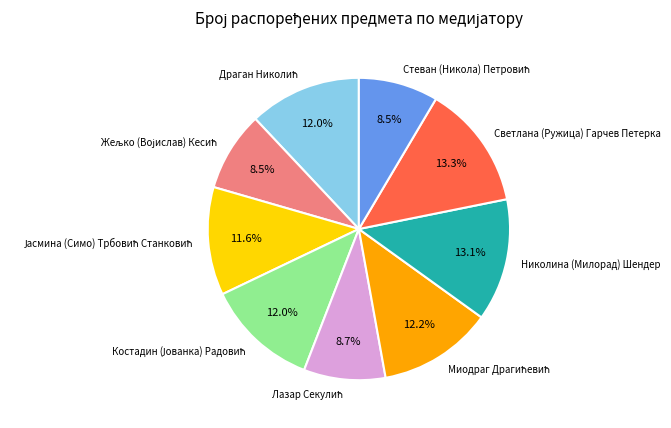

Does any single category account for the majority?

No